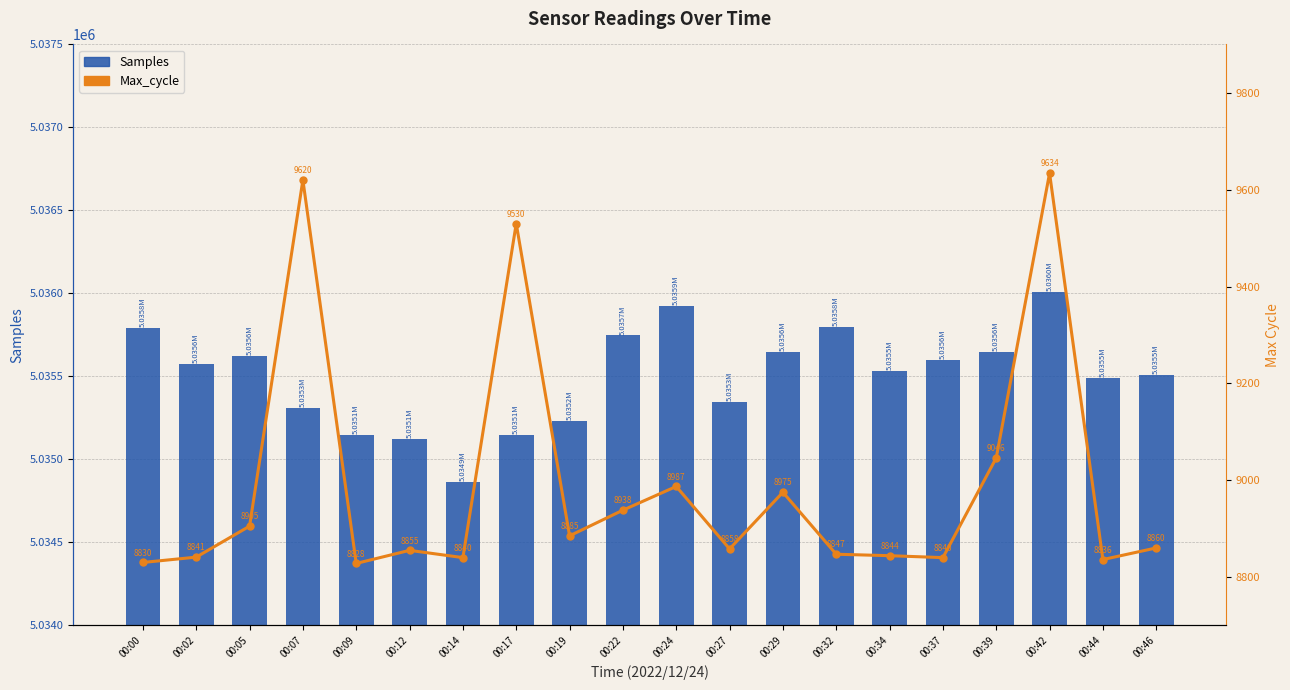

How many groups of bars are there?

20